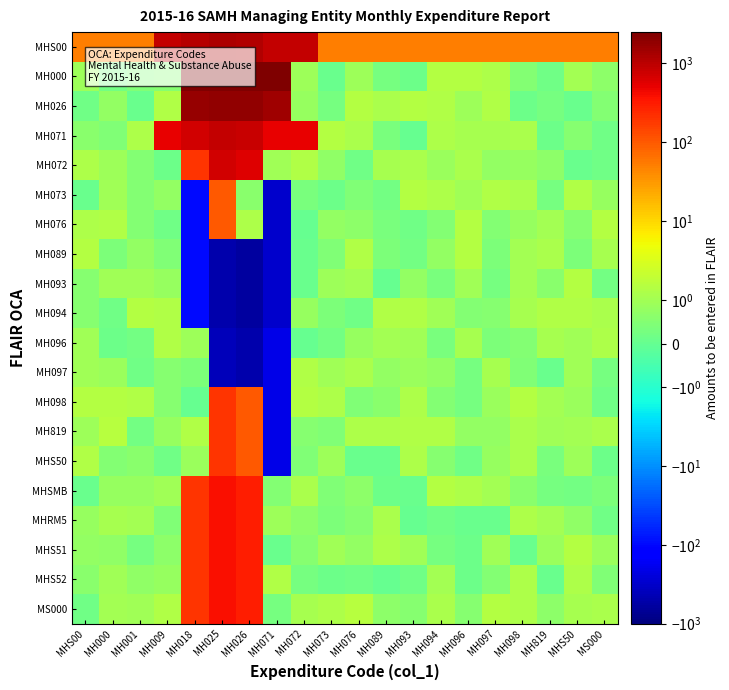

At MH001, list the series in order from largest to smallest.

MHS00, MH094, MH098, MH071, MHRM5, MH093, MS000, MHSMB, MH089, MHS52, MHS50, MH072, MH076, MH073, MH000, MHS51, MH096, MH819, MH097, MH026